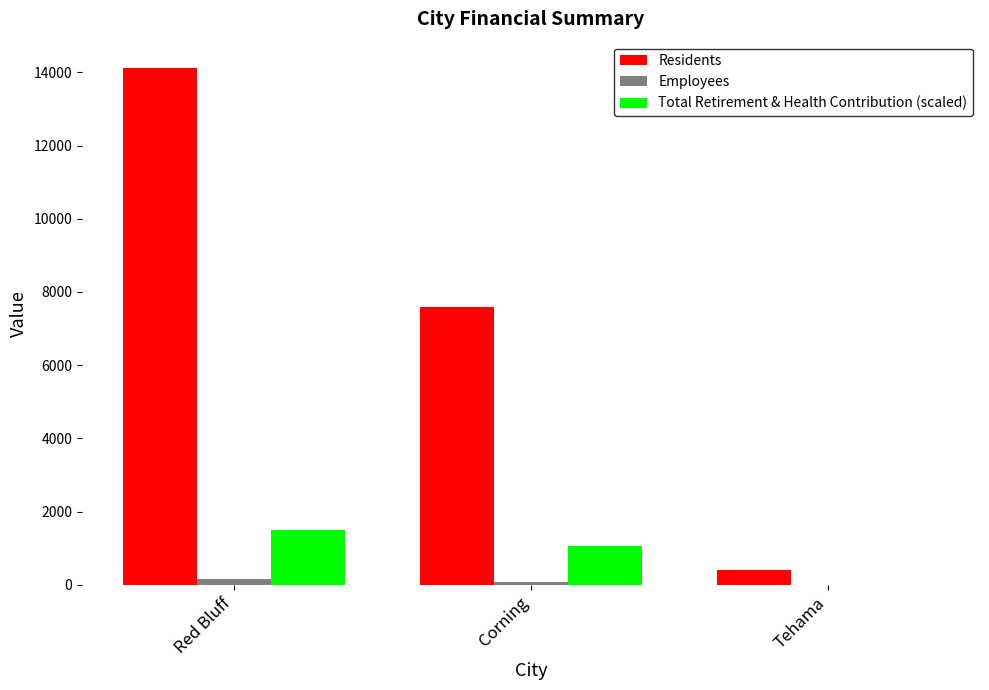

At which label is Residents closest to 7274?

Corning